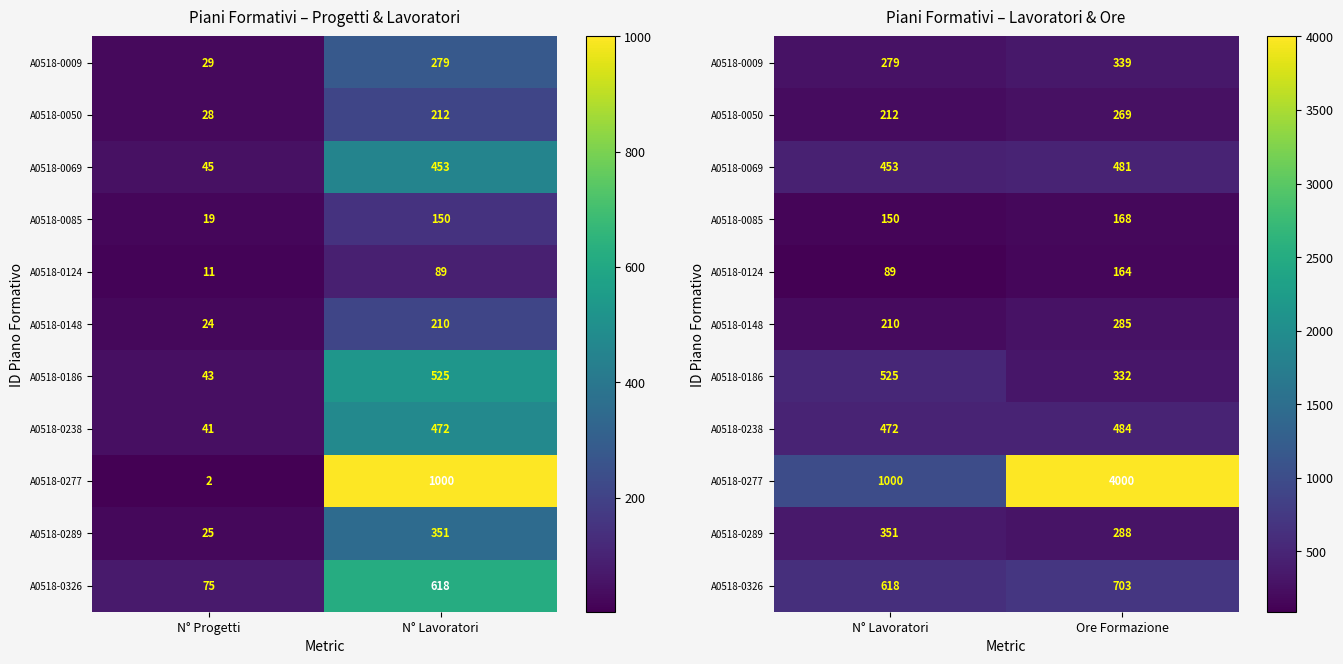

Which category has the lowest value across all series?

N° Lavoratori